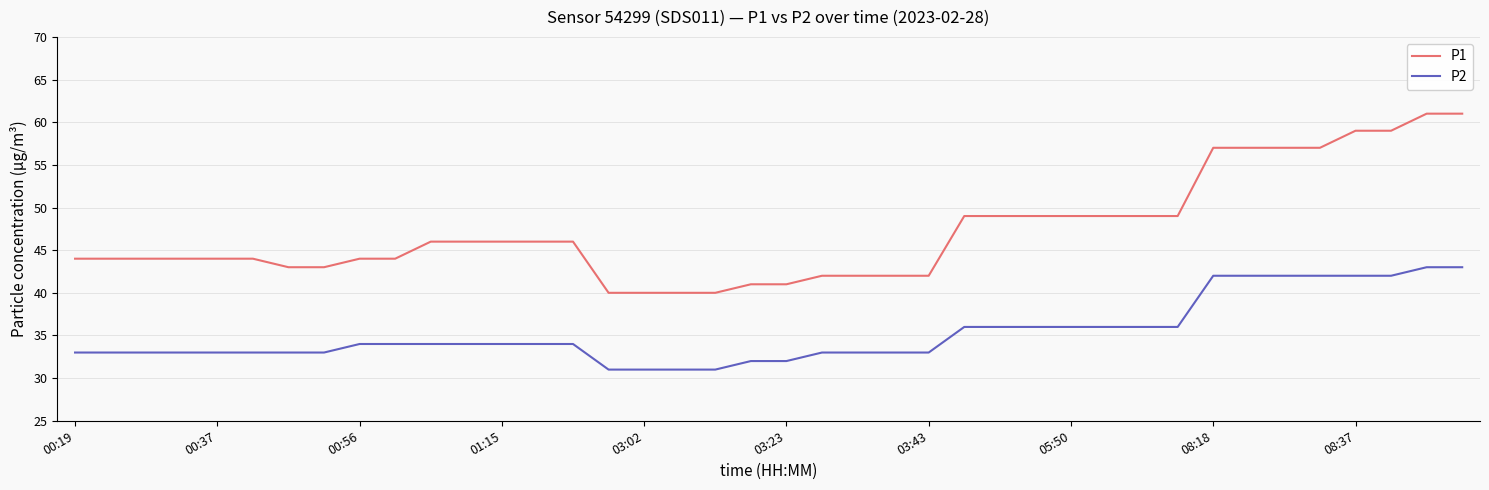

What are all the series names shown in the legend?

P1, P2